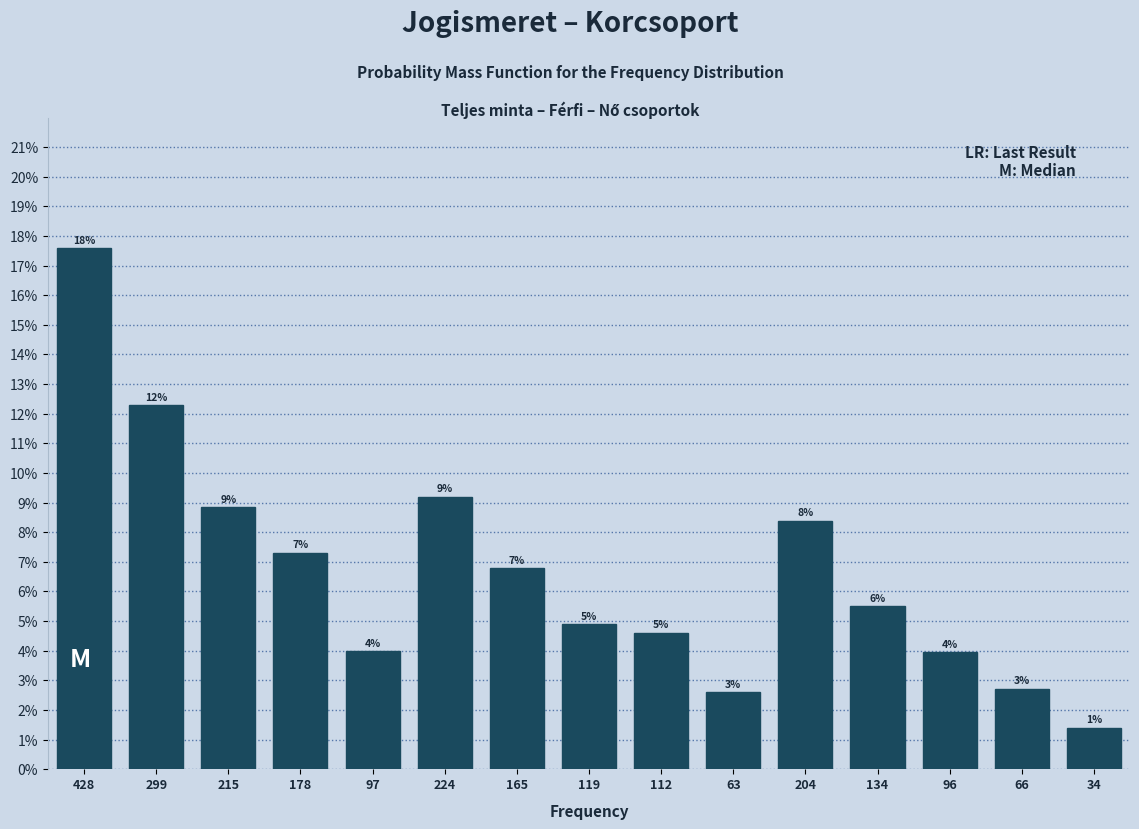

Are the bars horizontal?

No